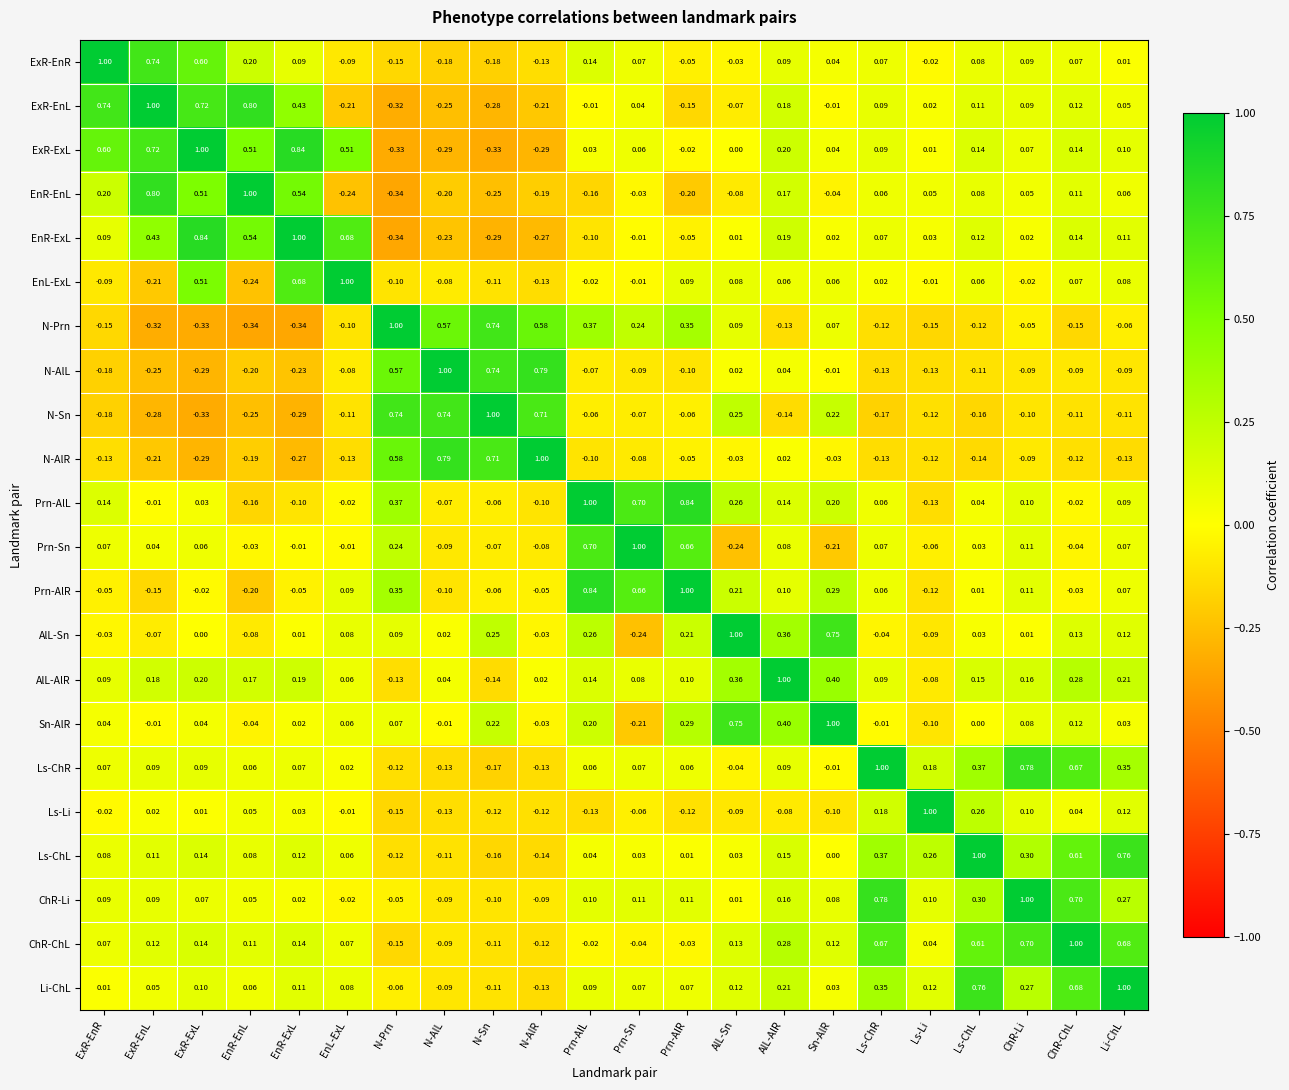

How many positive values does the ChR-Li series have?

17